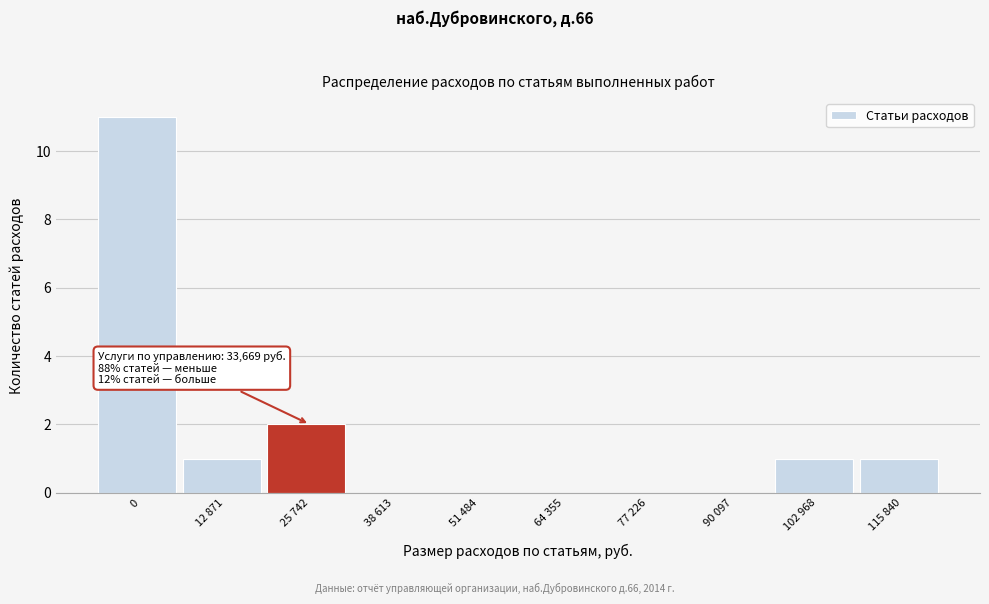

Reading left to right, extract all data points from this chart.

0=11	12 871=1	25 742=2	38 613=0	51 484=0	64 355=0	77 226=0	90 097=0	102 968=1	115 840=1